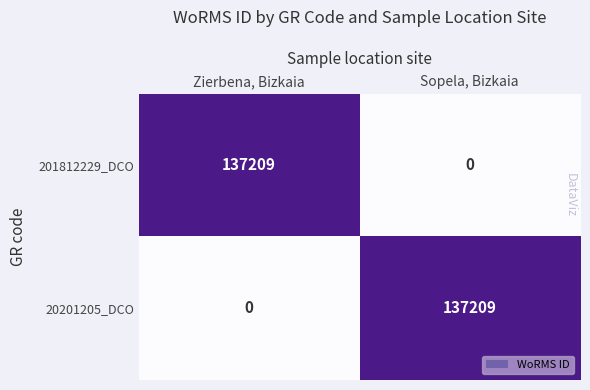

Which category has the highest value in the 201812229_DCO series?

Zierbena, Bizkaia